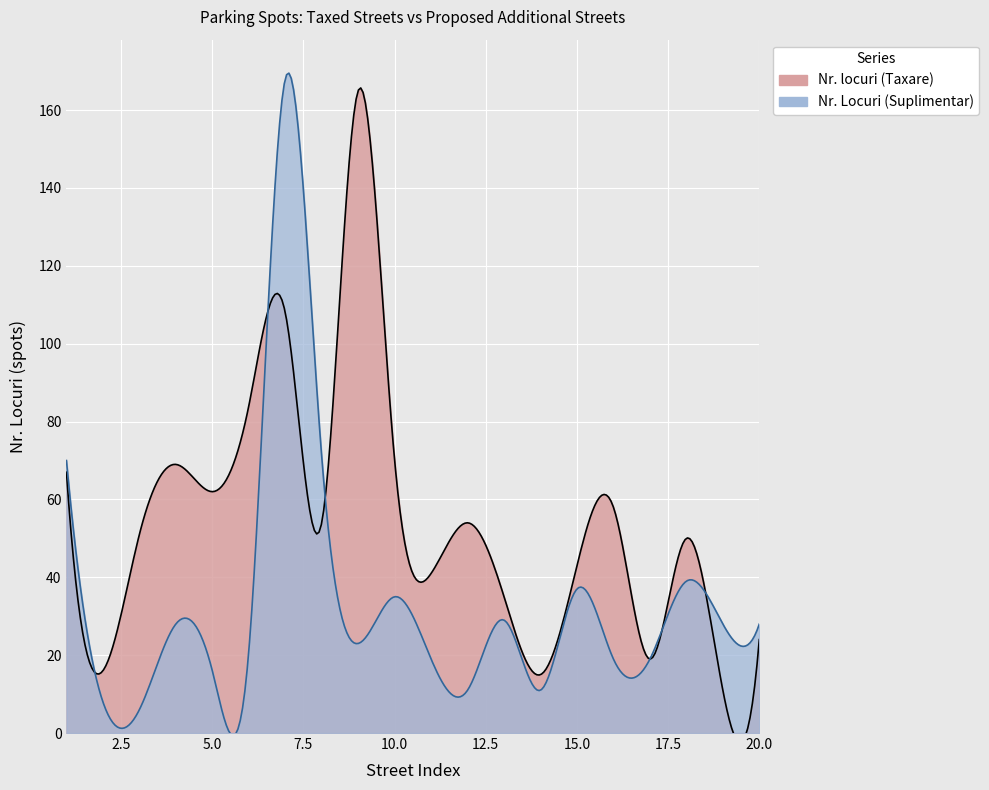

Rank the series by their average value, from highest to lowest.

Nr. locuri (Taxare), Nr. Locuri (Suplimentar)